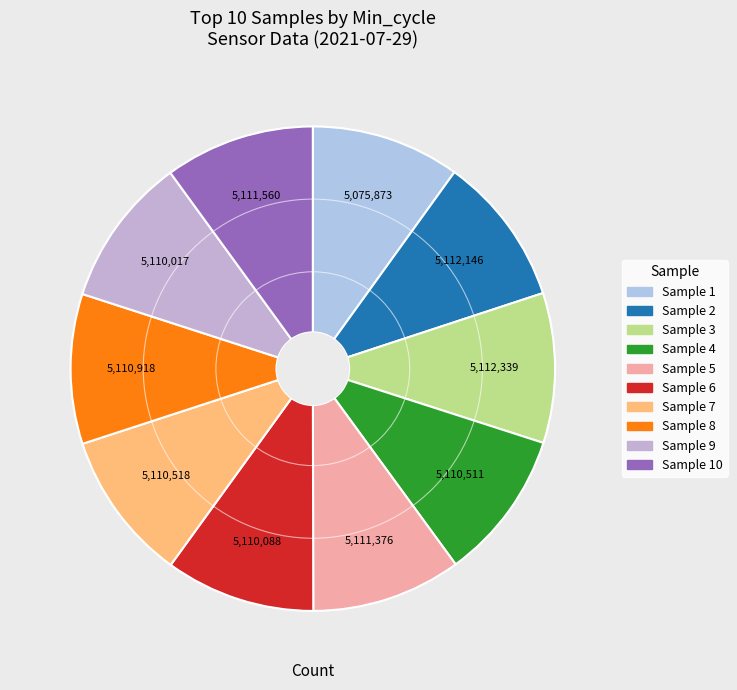

How many segments does this pie chart have?

10